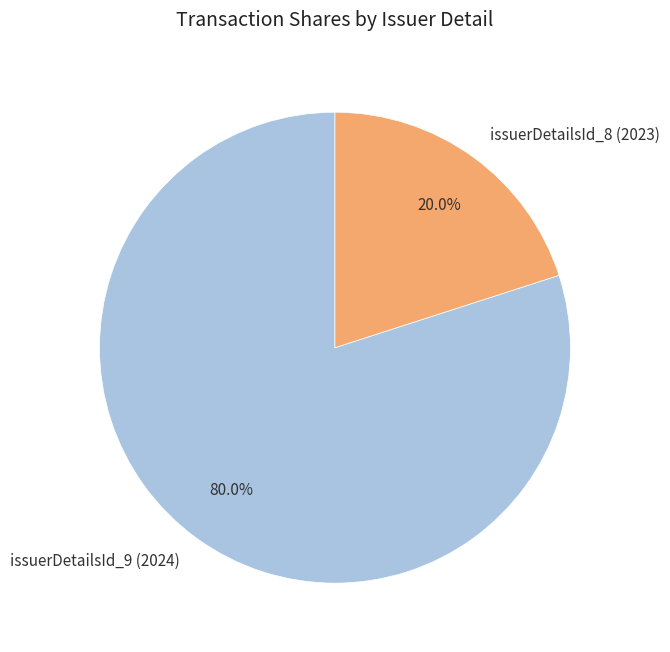

Count the number of slices in the pie.

2